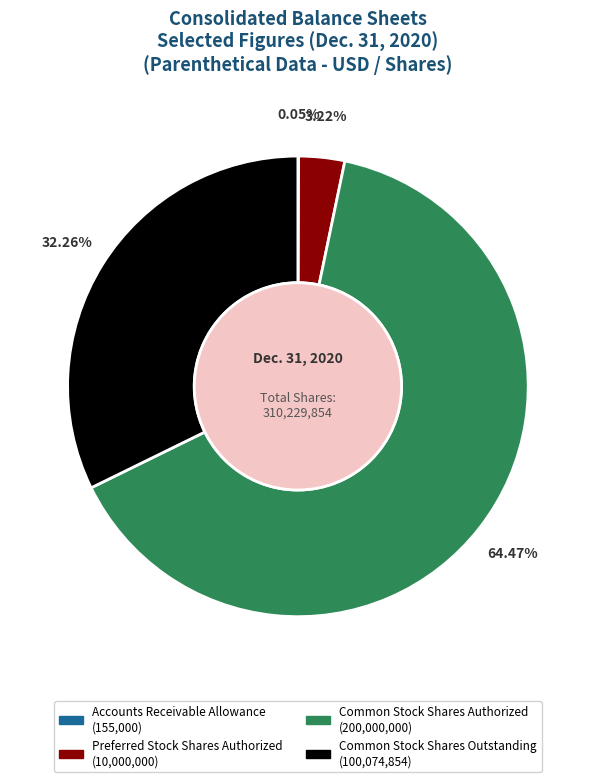

Between Common Stock Shares Authorized and Preferred Stock Shares Authorized, which is larger?

Common Stock Shares Authorized